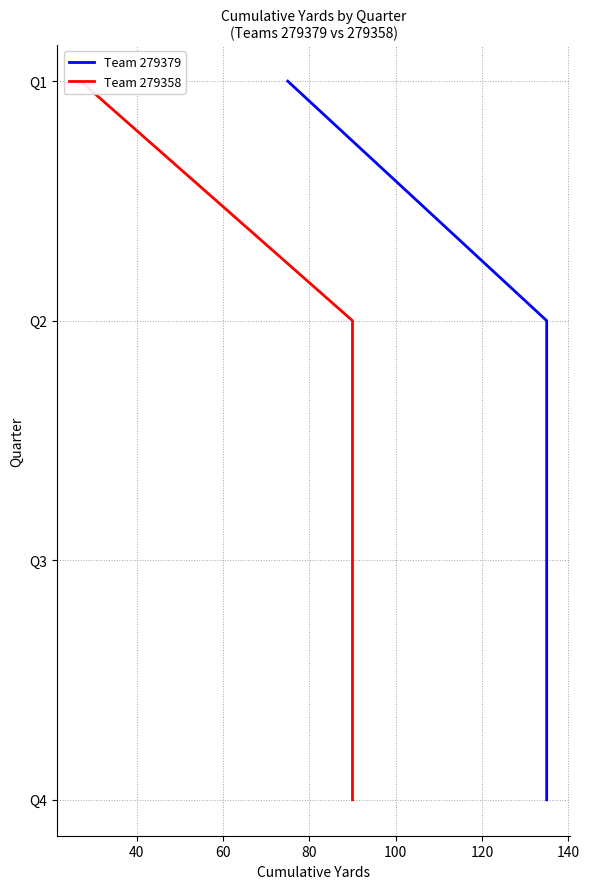

True or false: Team 279358 and Team 279379 cross at least once.

False